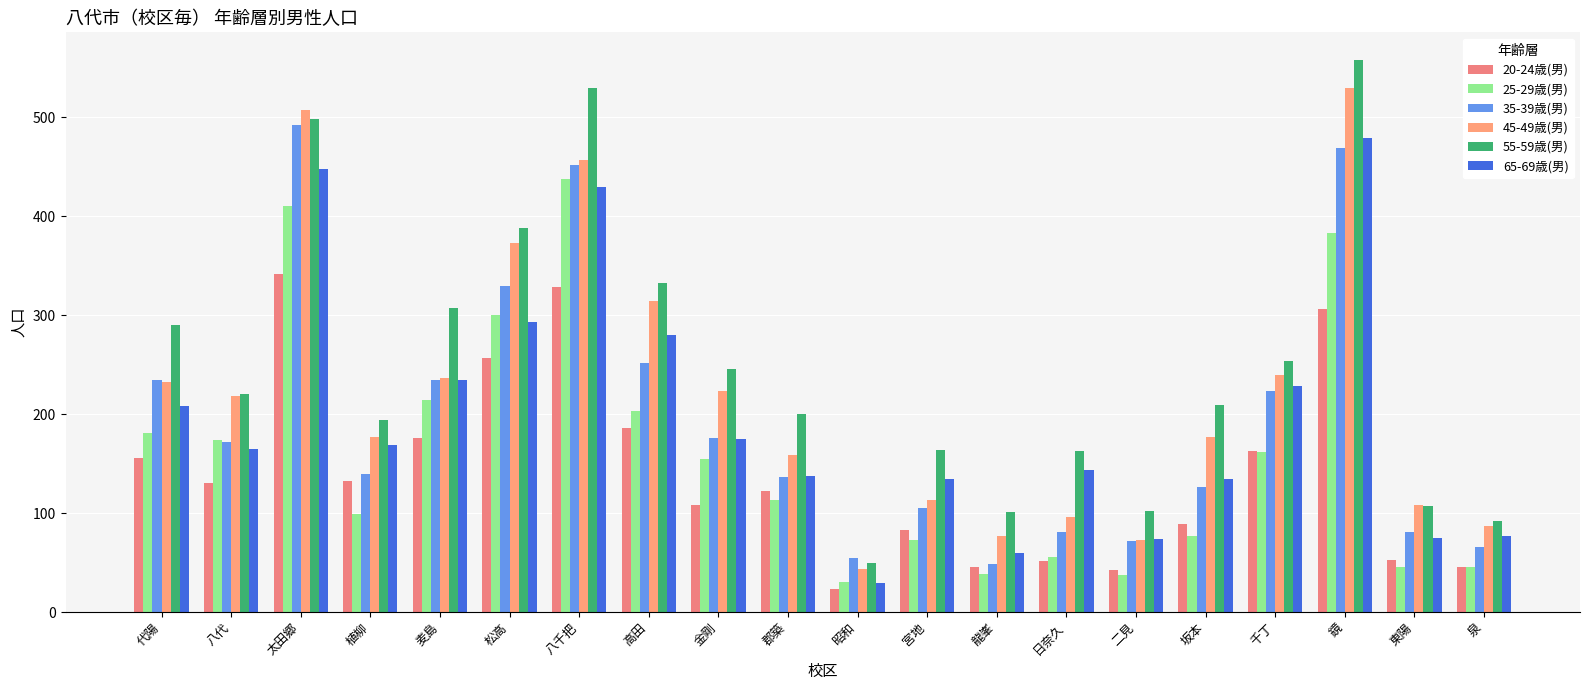

How many series are shown in this chart?

6